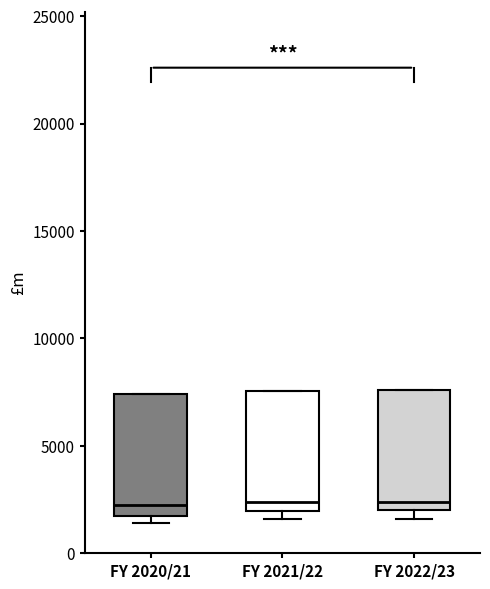

Reading left to right, transcribe this box plot: for each box, give where its median line is, the range the box spans, and where its two whiskers end, as read against the y-axis. The values are not printed on the chart, so give them approximately, as read against the axis.

FY 2020/21: median 2500, box 1500 to 7500, whiskers 1500 (just below the box's lower edge) to 7500
FY 2021/22: median 2500, box 2000 to 7500, whiskers 1500 to 7500
FY 2022/23: median 2500, box 2000 to 7500, whiskers 1500 to 7500